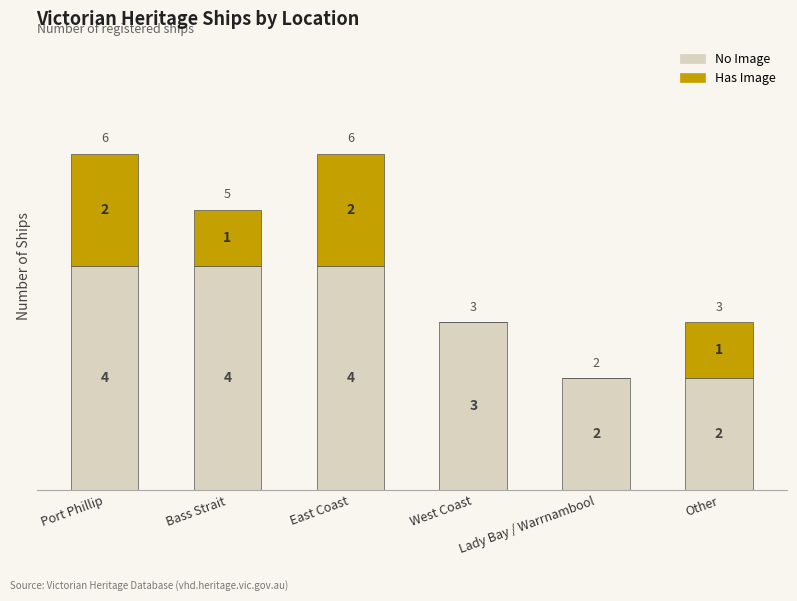

Where is No Image nearest to the value 3?

West Coast